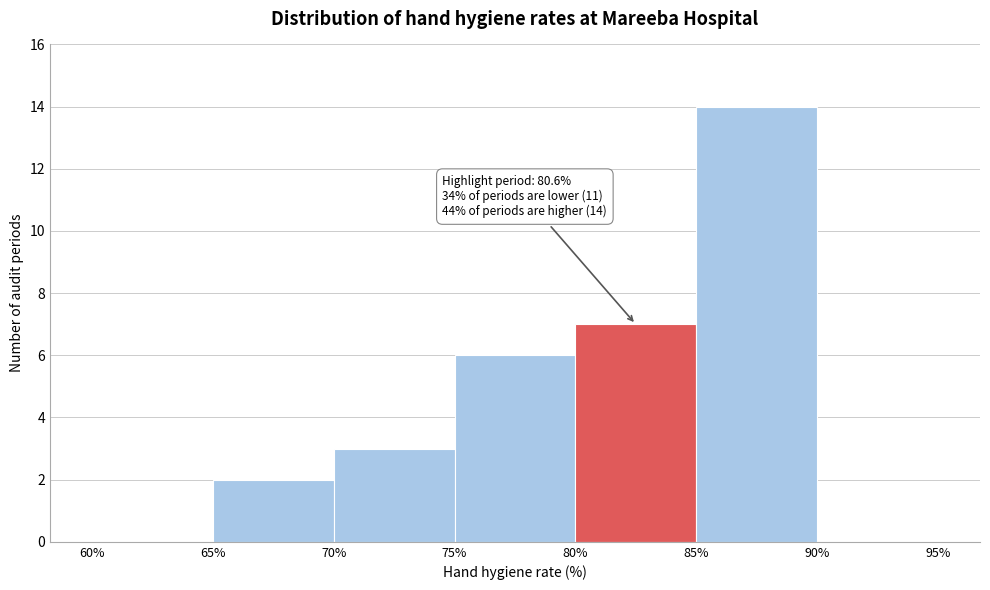

Over which range of the x-axis is the bar tallest?

85% to 90%